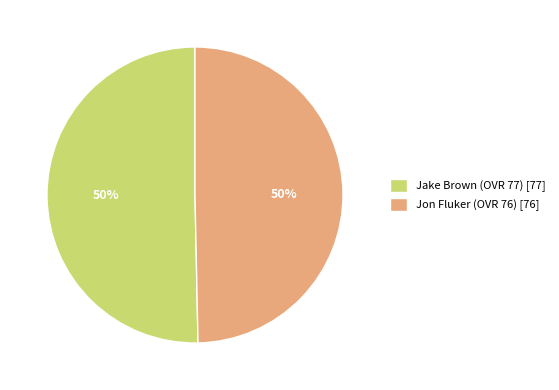

How many slices are in this pie chart?

2